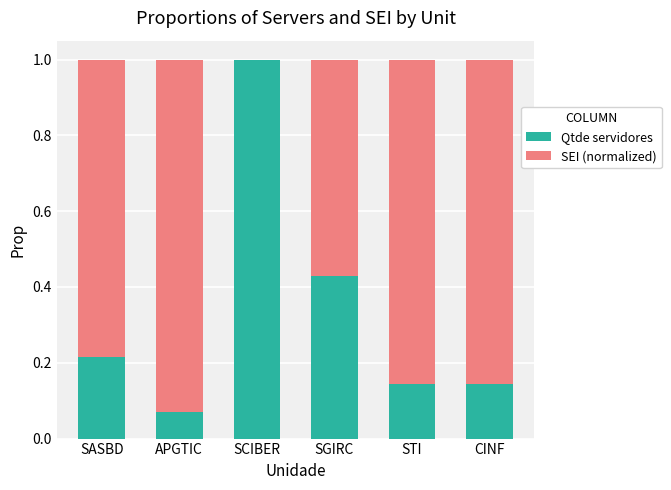

What is the total value across all series at APGTIC?

1.0